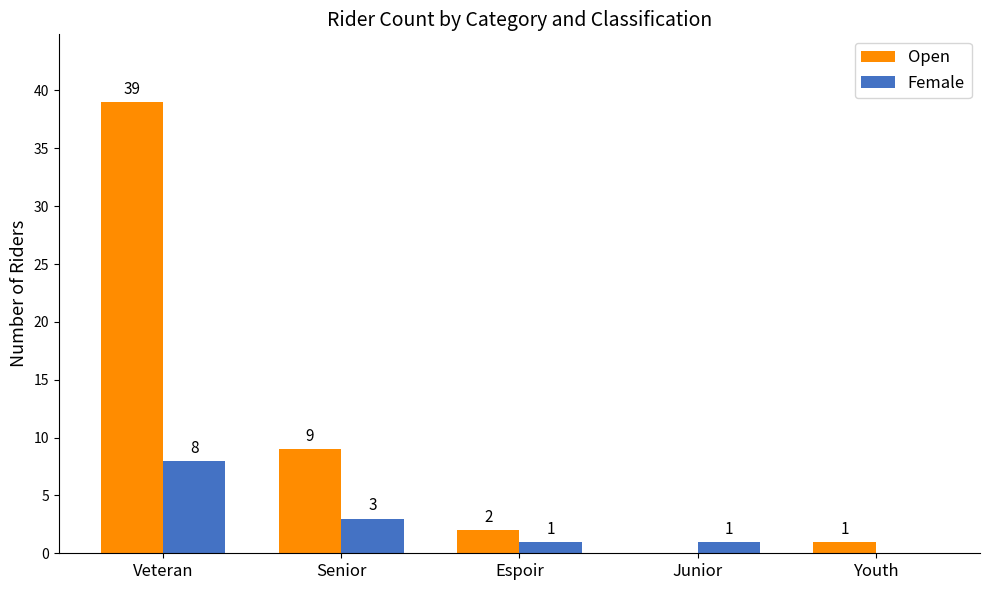

Which series has the largest range (max minus min)?

Open